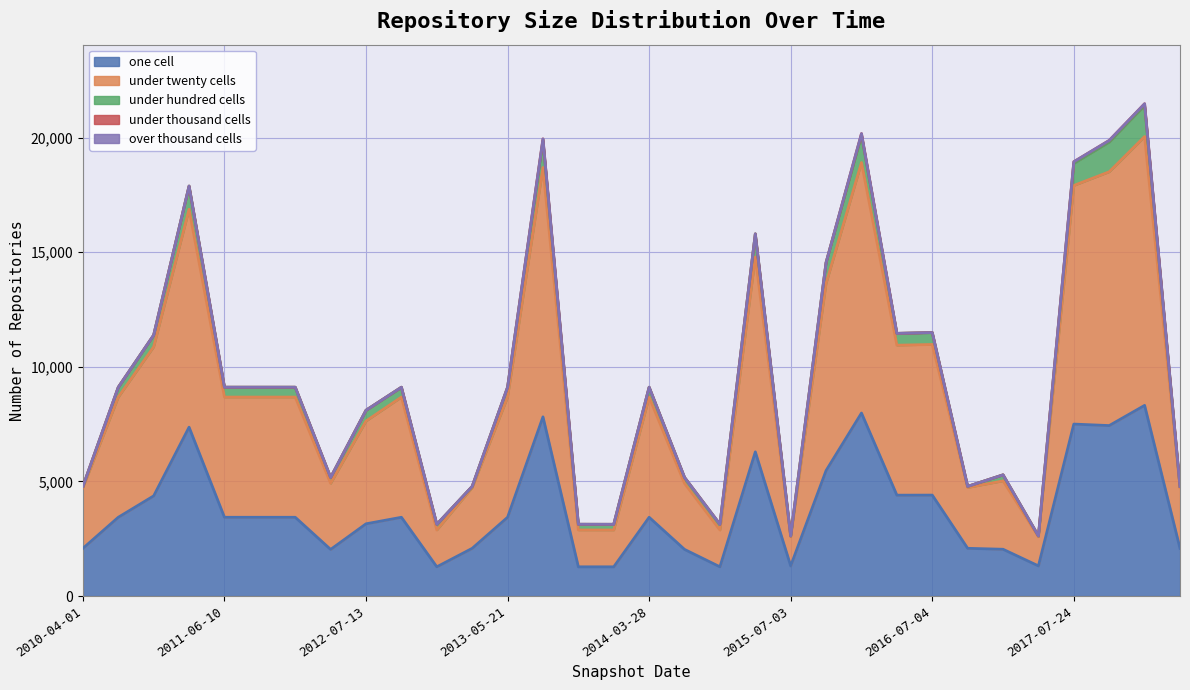

What is the average value of the one_cell series?

3773